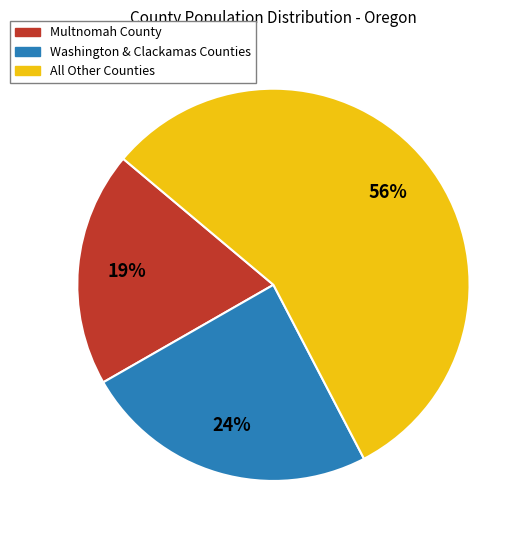

To the nearest percent, what is the average slice percentage?

33%